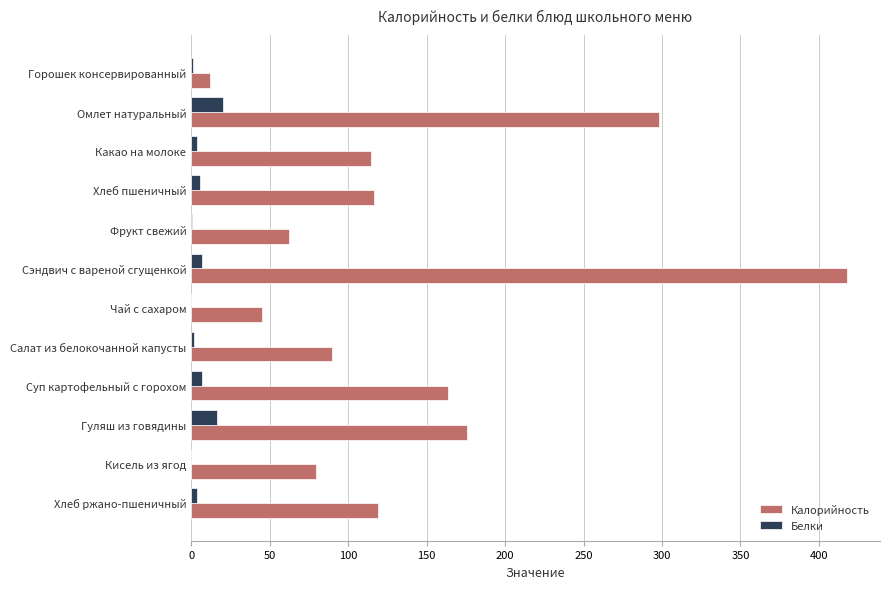

What is the sum of all Белки values?

67.4